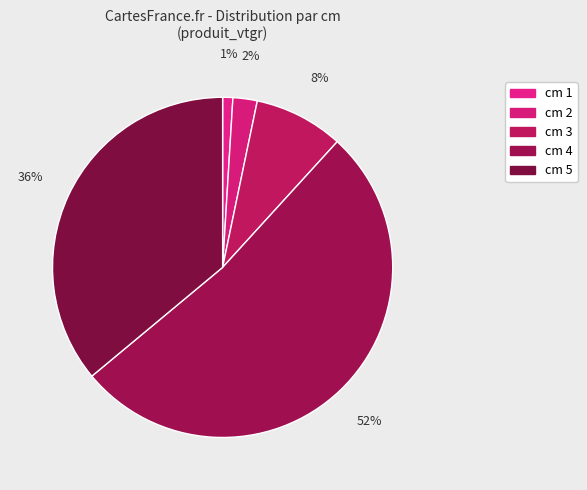

Which category has the smallest portion of the pie?

cm 1